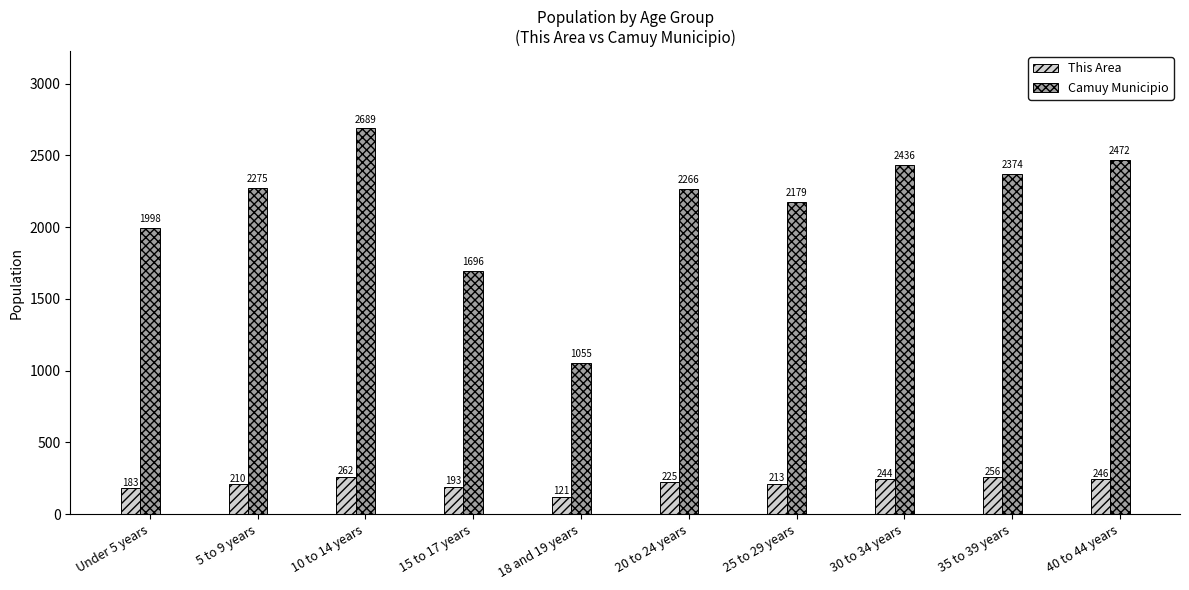

List the series in order of their peak value, highest first.

Camuy Municipio, This Area